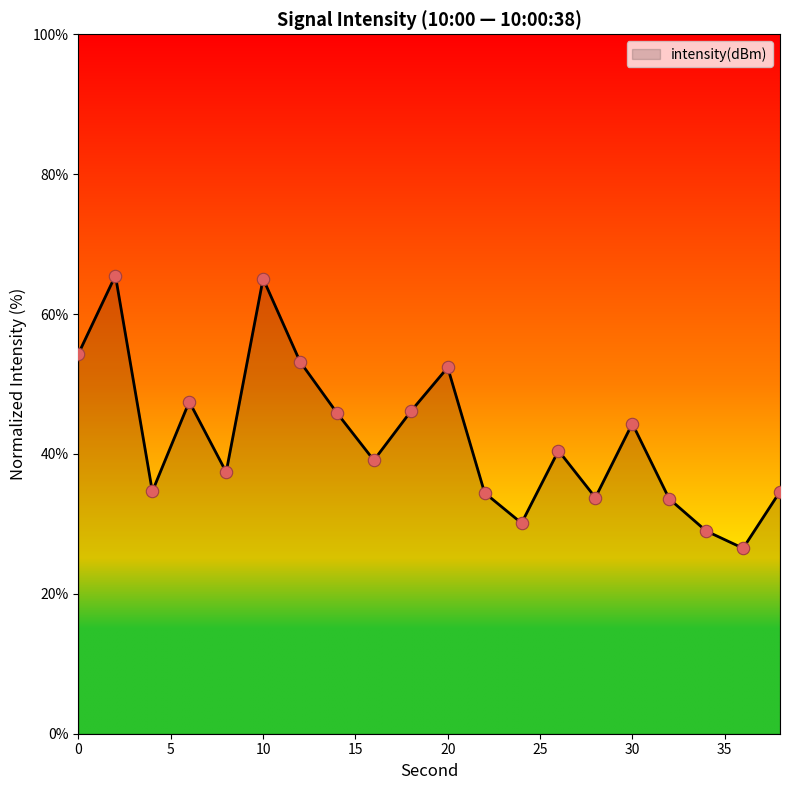

What is the minimum value shown in the chart?

26.5